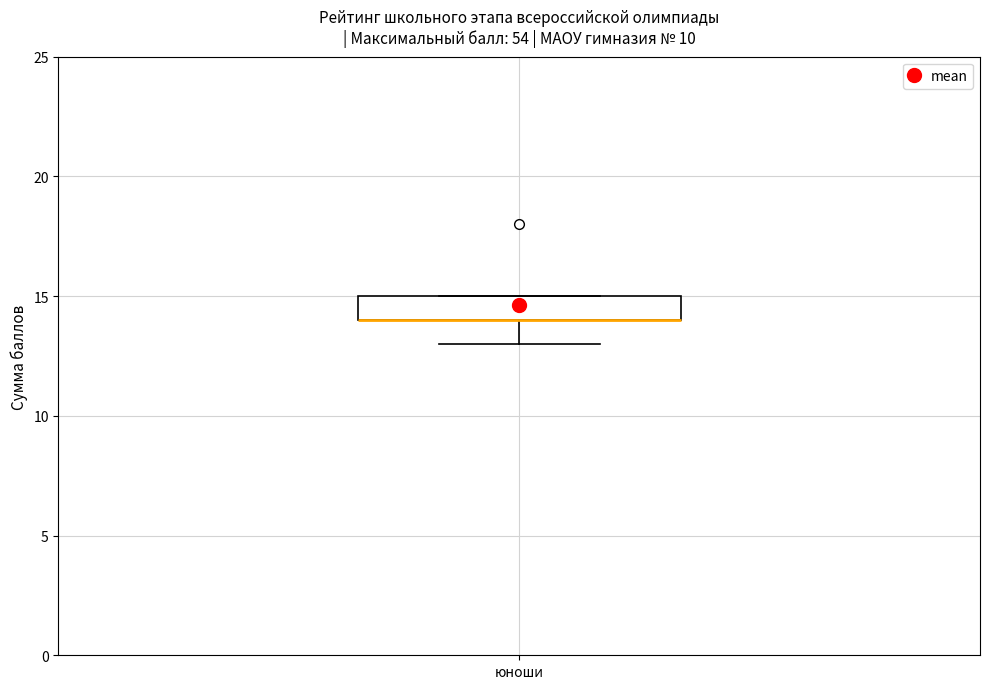

Where is the upper edge of the box for юноши on the y-axis? The values are not printed on the chart, so give them approximately, as read against the axis.

15